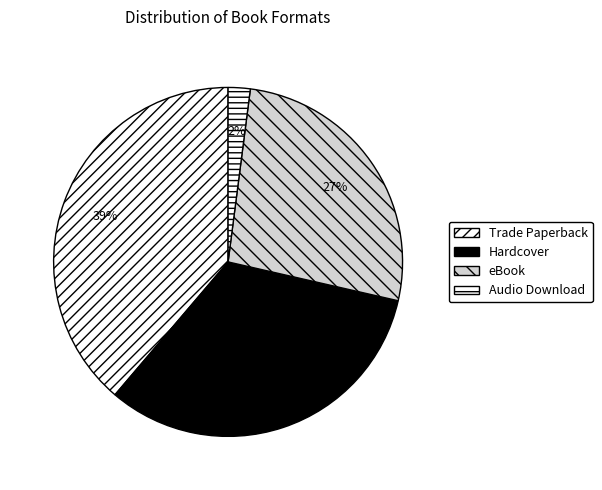

To the nearest percent, what is the difference between the largest and smallest slice percentages?

37%